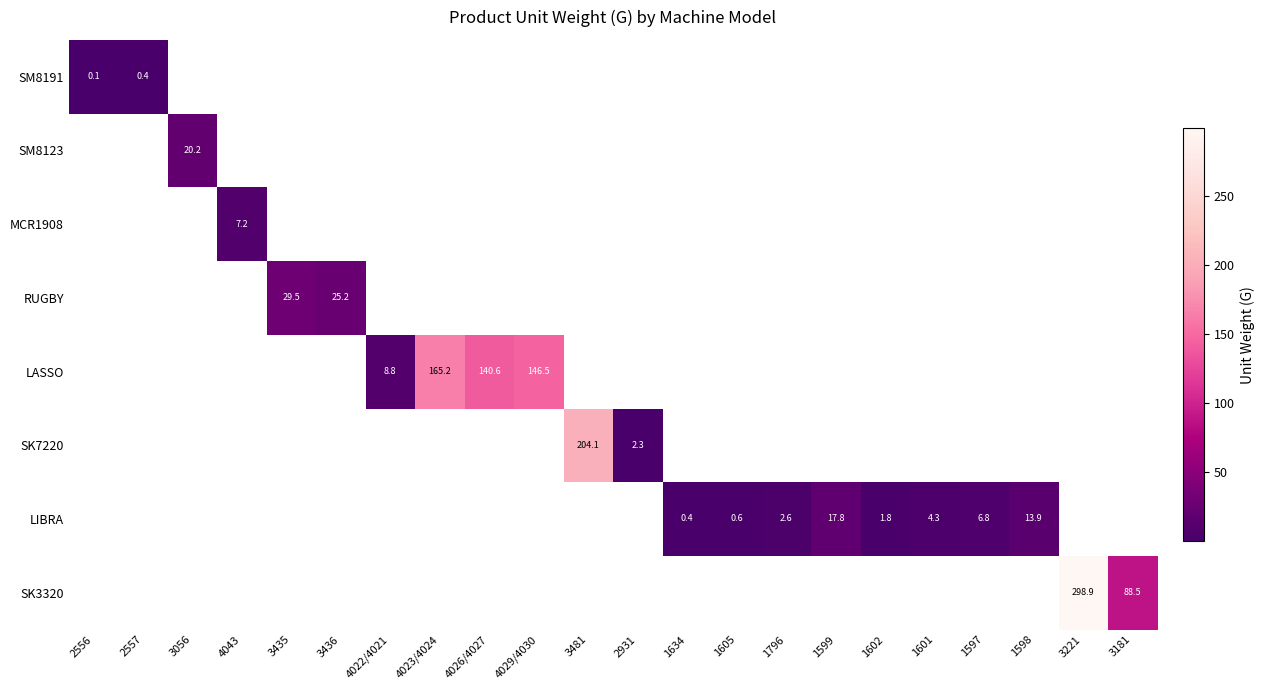

What is the greatest value displayed?

298.9